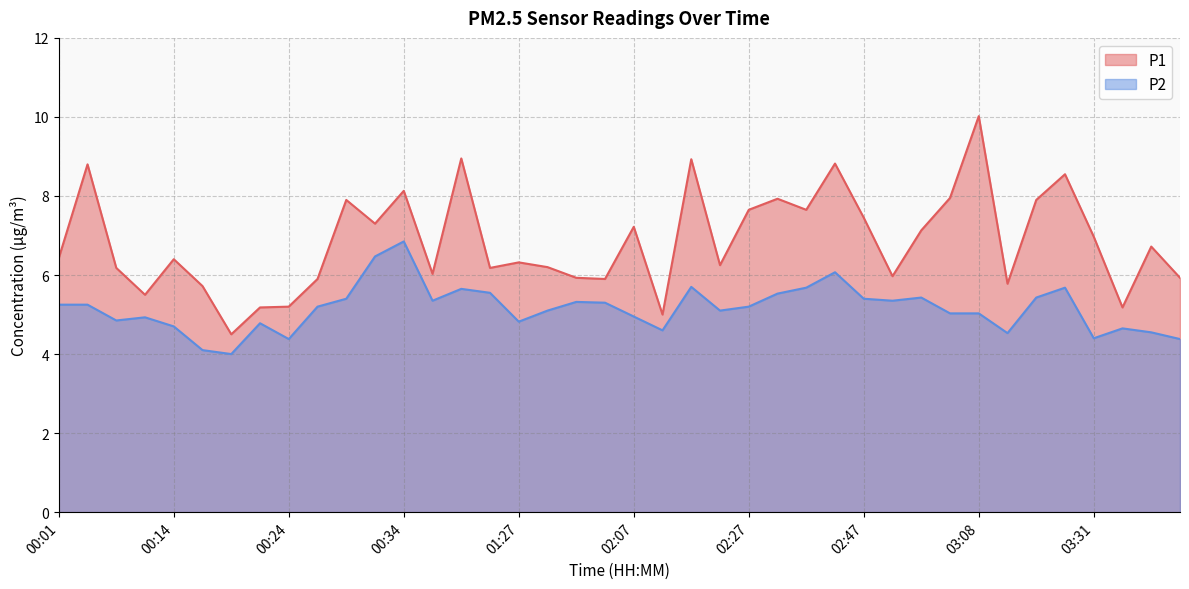

How many categories are shown in the chart?

40